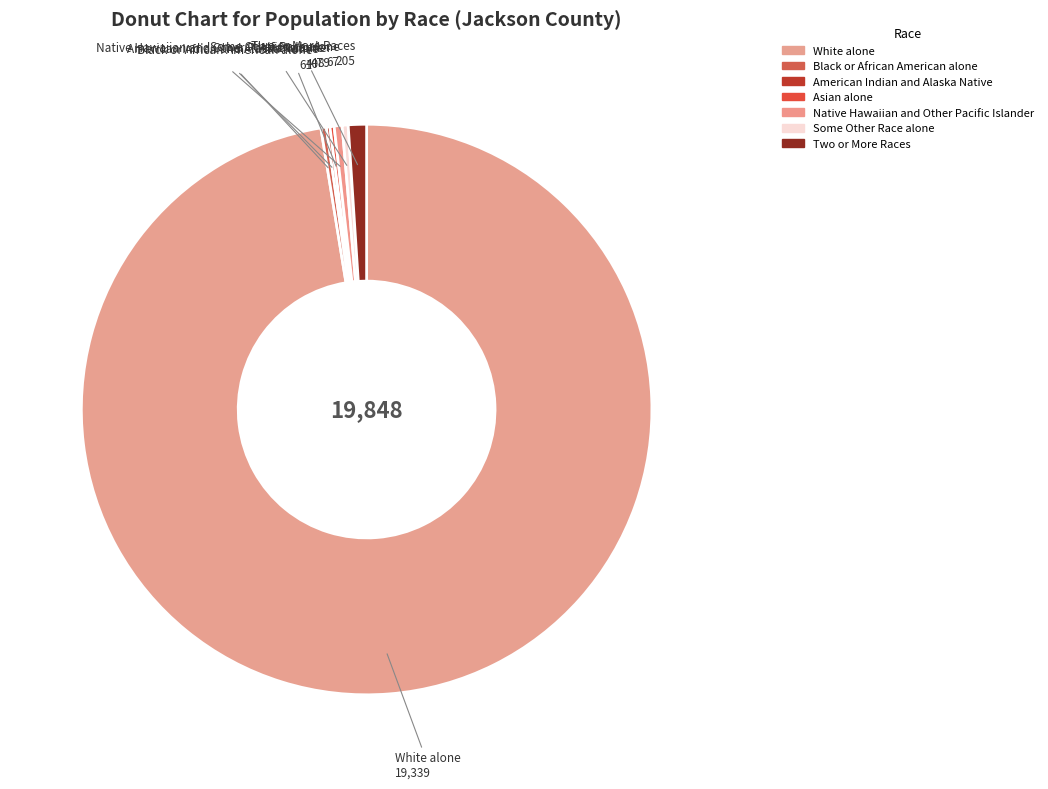

Does White alone represent more than half of the total?

Yes